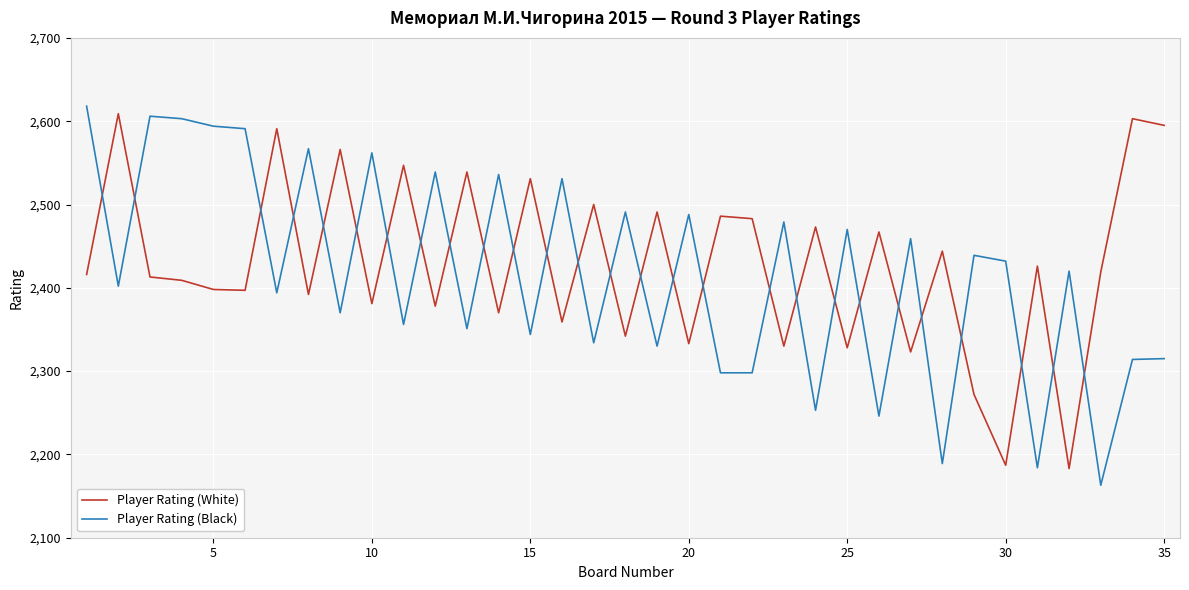

How many times do Player Rating (White) and Player Rating (Black) cross each other?

27